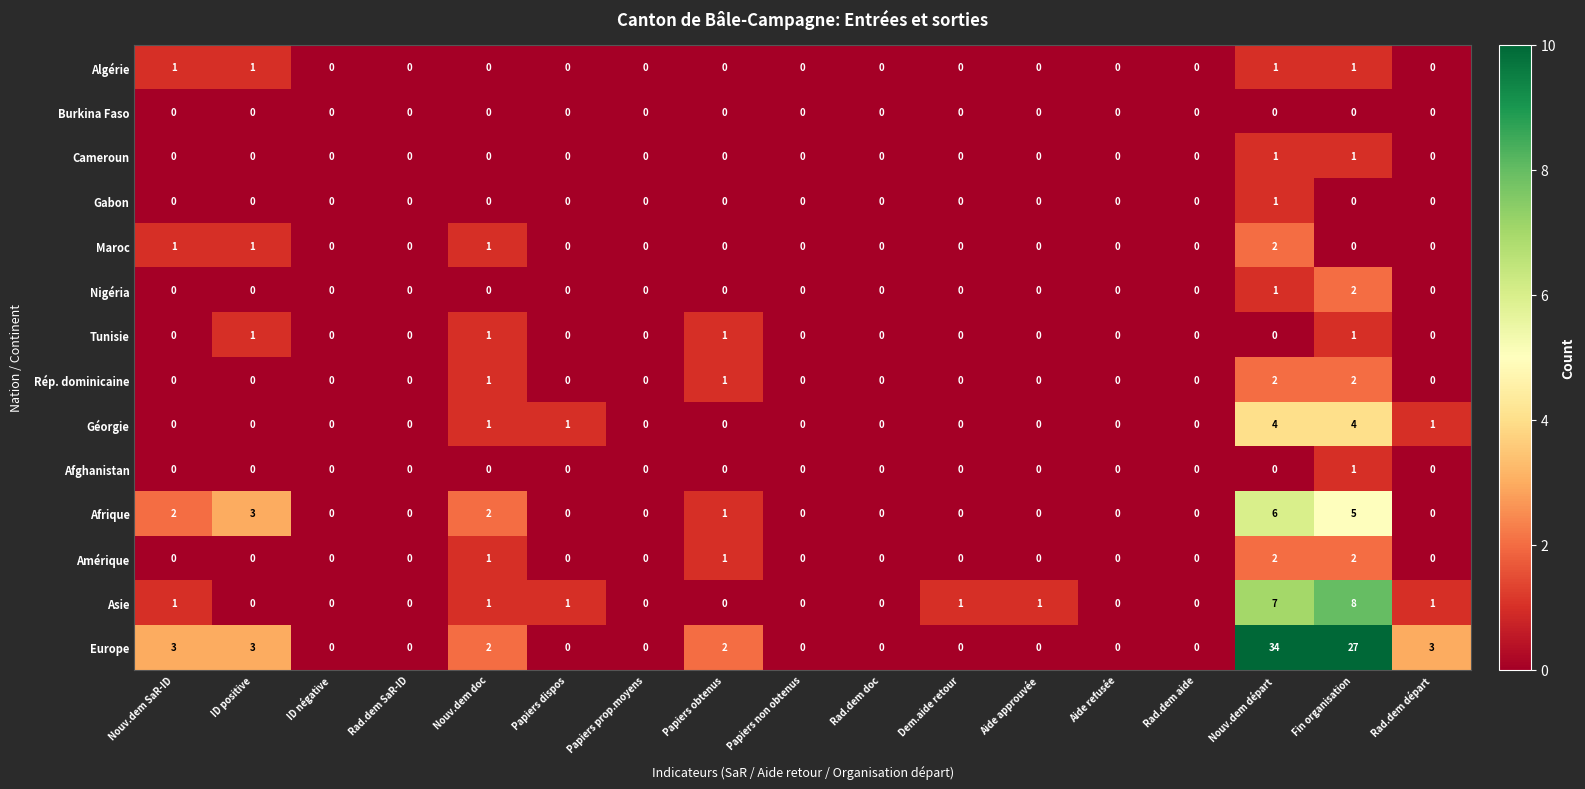

How many distinct data groups are displayed?

14